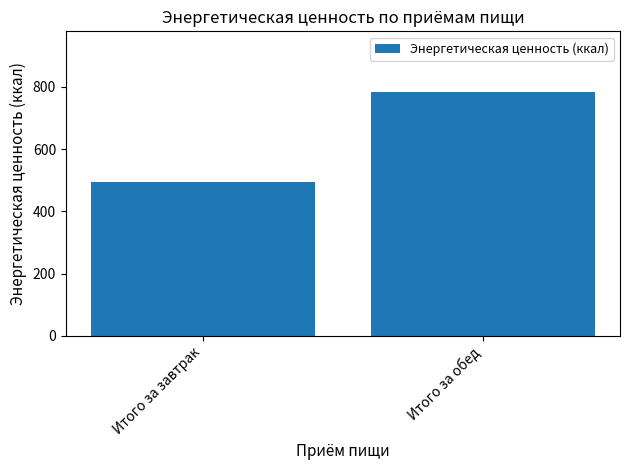

How many bars are there in total?

2